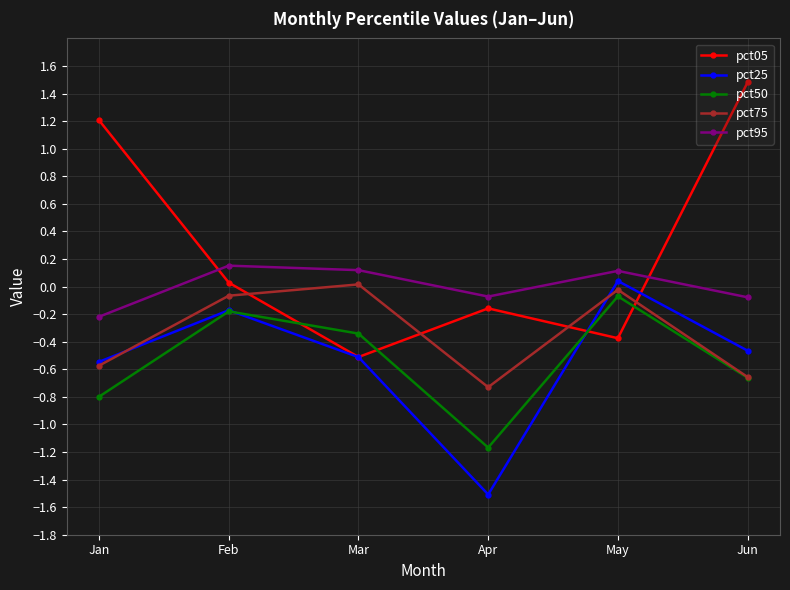

Where is the first local minimum for pct50?

Apr